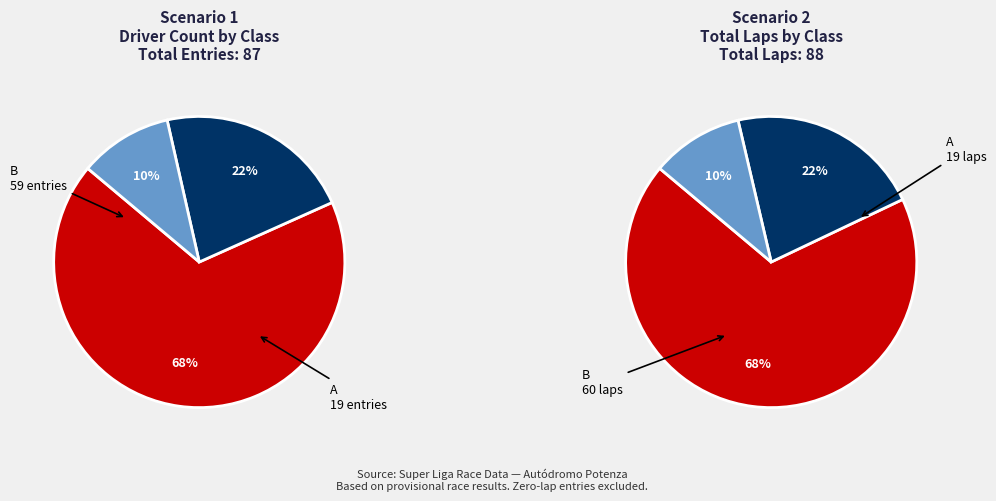

To the nearest percent, what percentage of the pie is B novatos?

10%